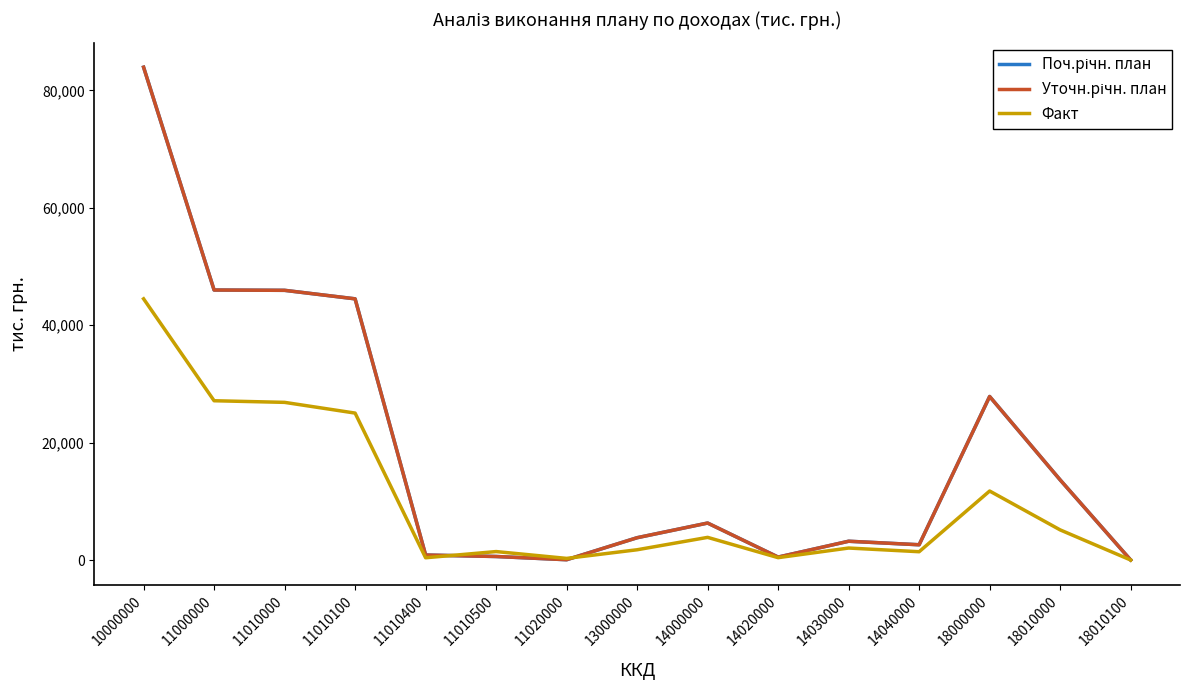

True or false: Поч.річн. план has a value of 8424.1 at 14000000.

False